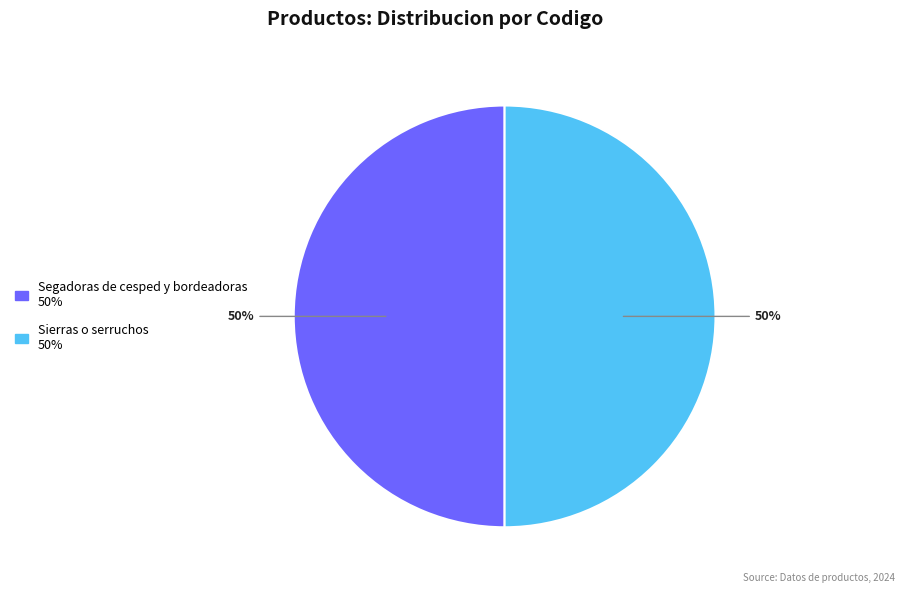

To the nearest percent, what is the combined percentage of Segadoras de cesped y bordeadoras and Sierras o serruchos?

100%